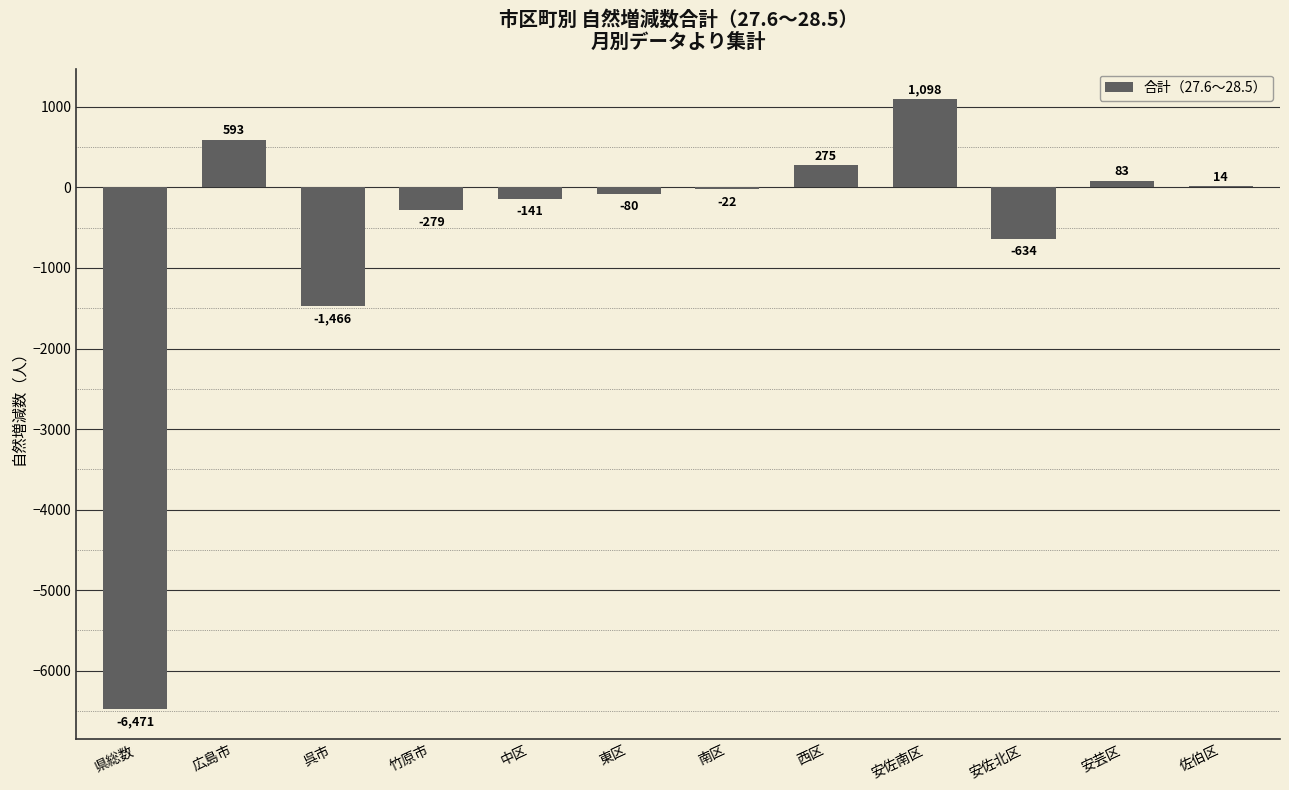

How many positive values are there?

5